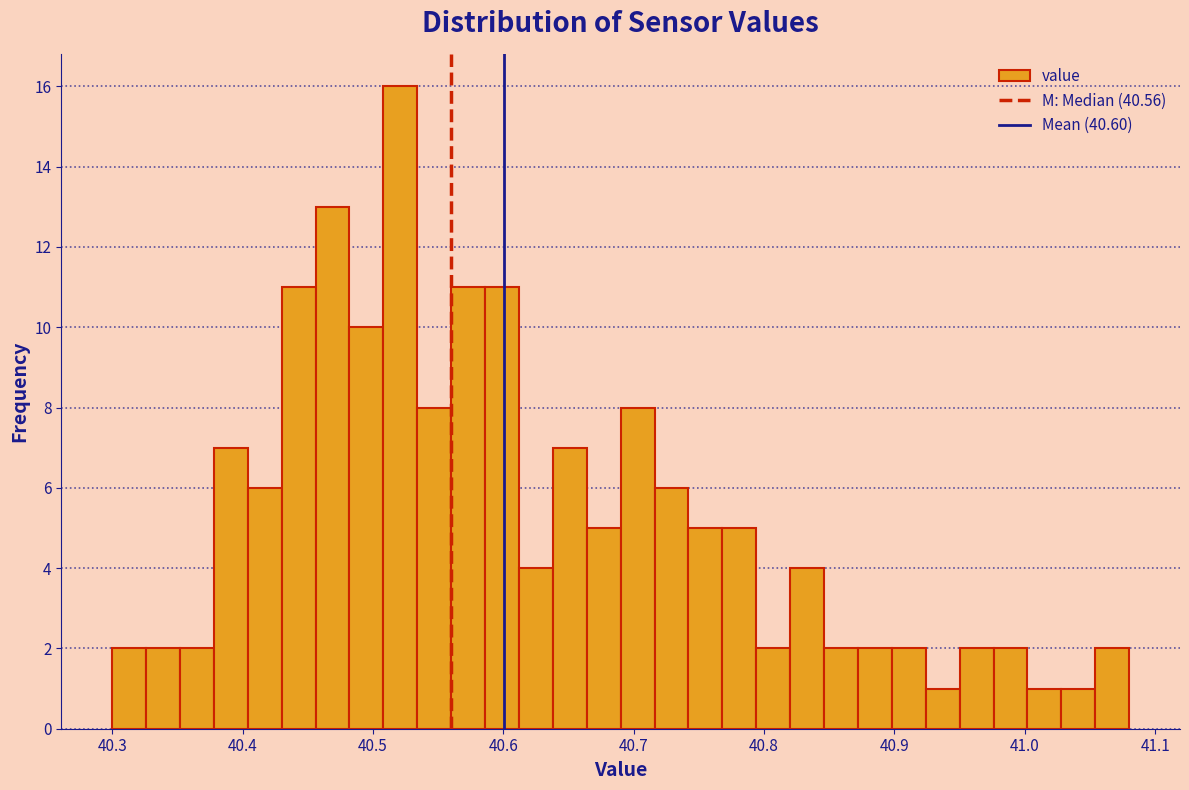

Read against the x-axis, roughly where is the centre of the tallest bar?

40.52